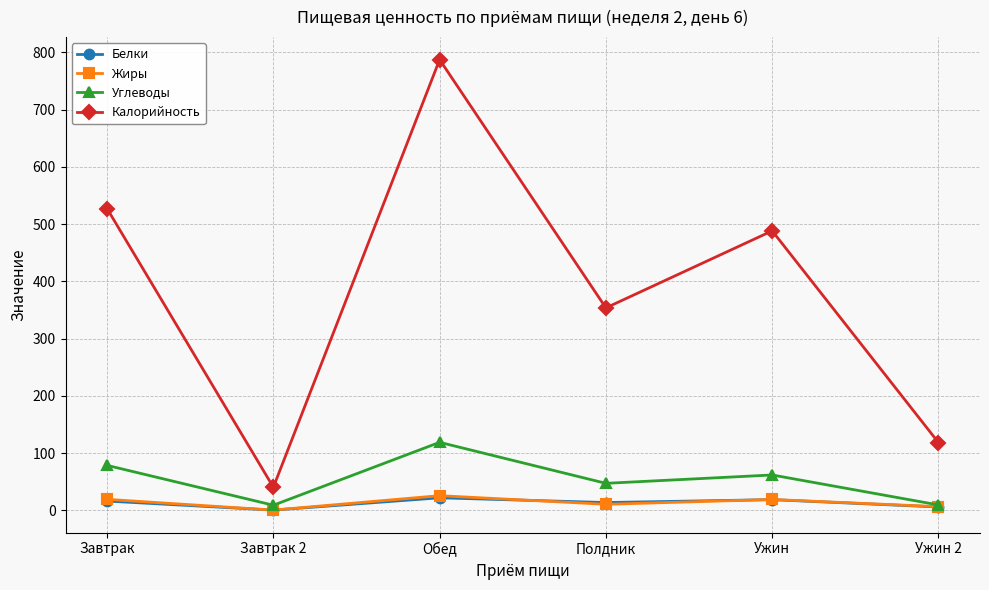

Where is the first local maximum for Жиры?

Обед